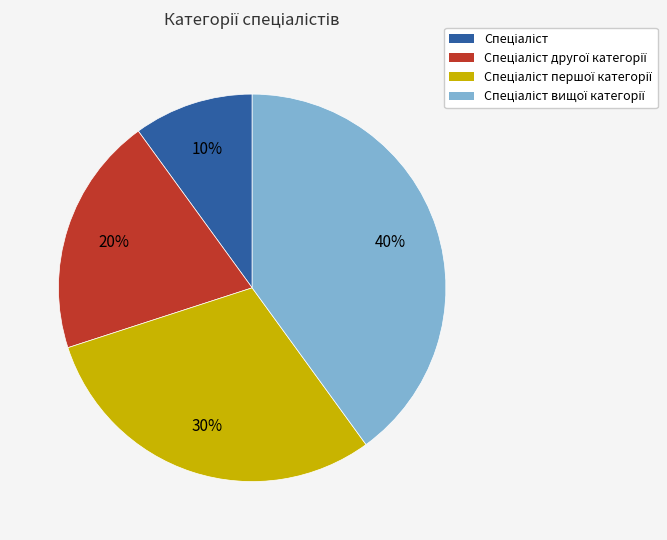

Is there a majority slice in this chart?

No